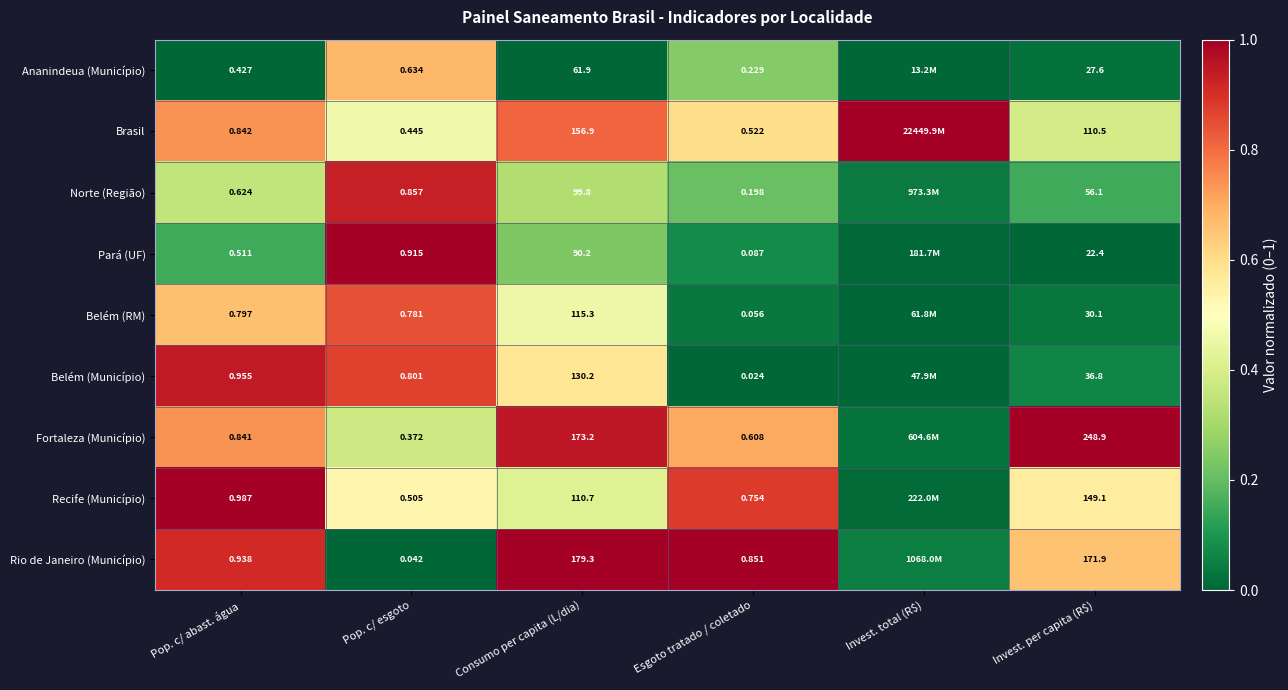

Which category has the lowest value across all series?

Pop. c/ abast. água